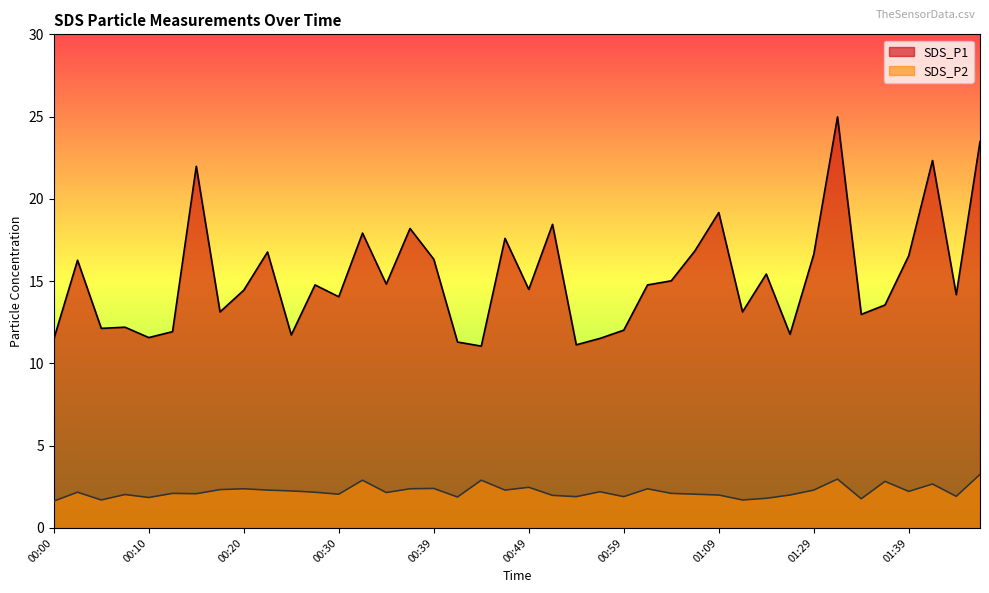

True or false: SDS_P2 has more than 2 points higher than both neighbors.

True